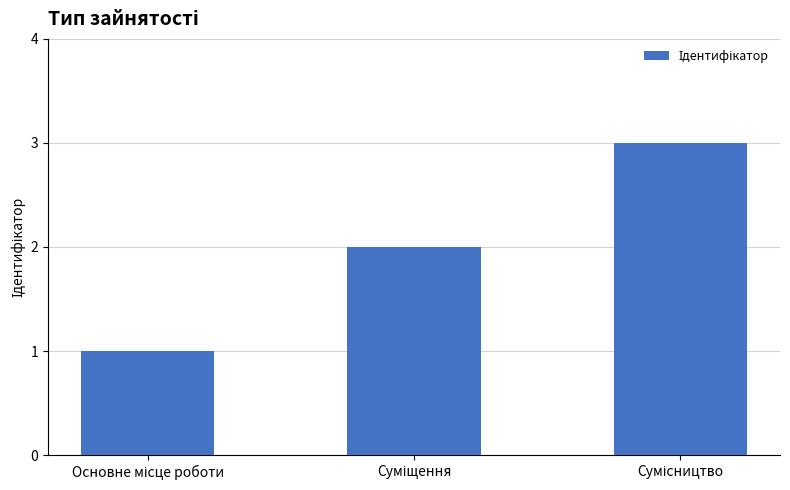

What is the greatest value displayed?

3